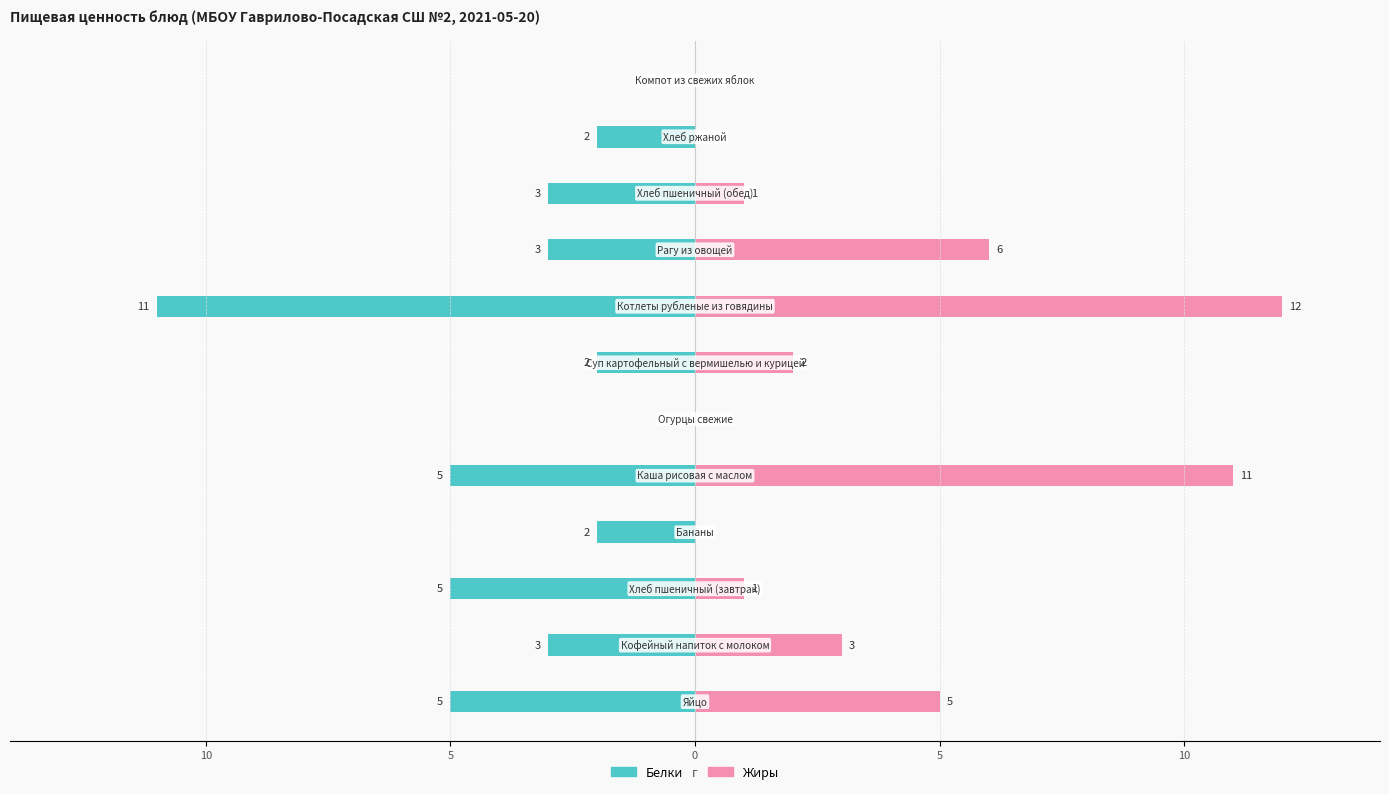

How many groups of bars are there?

12